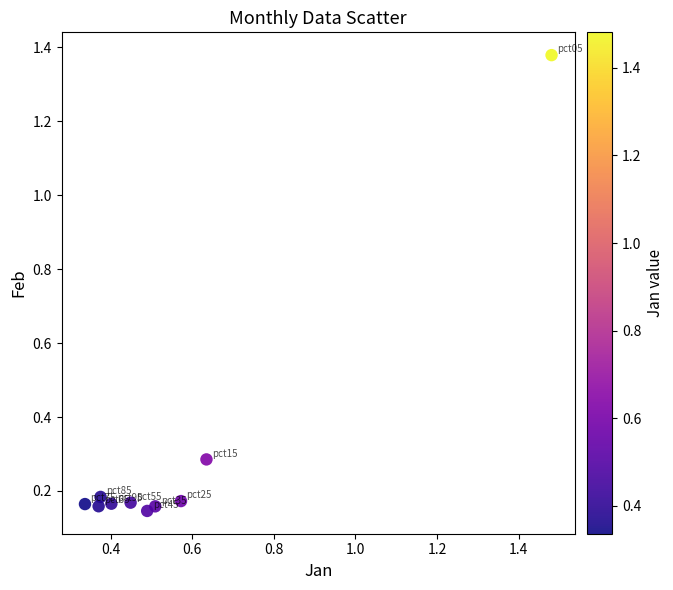

What is the average X value?

0.6